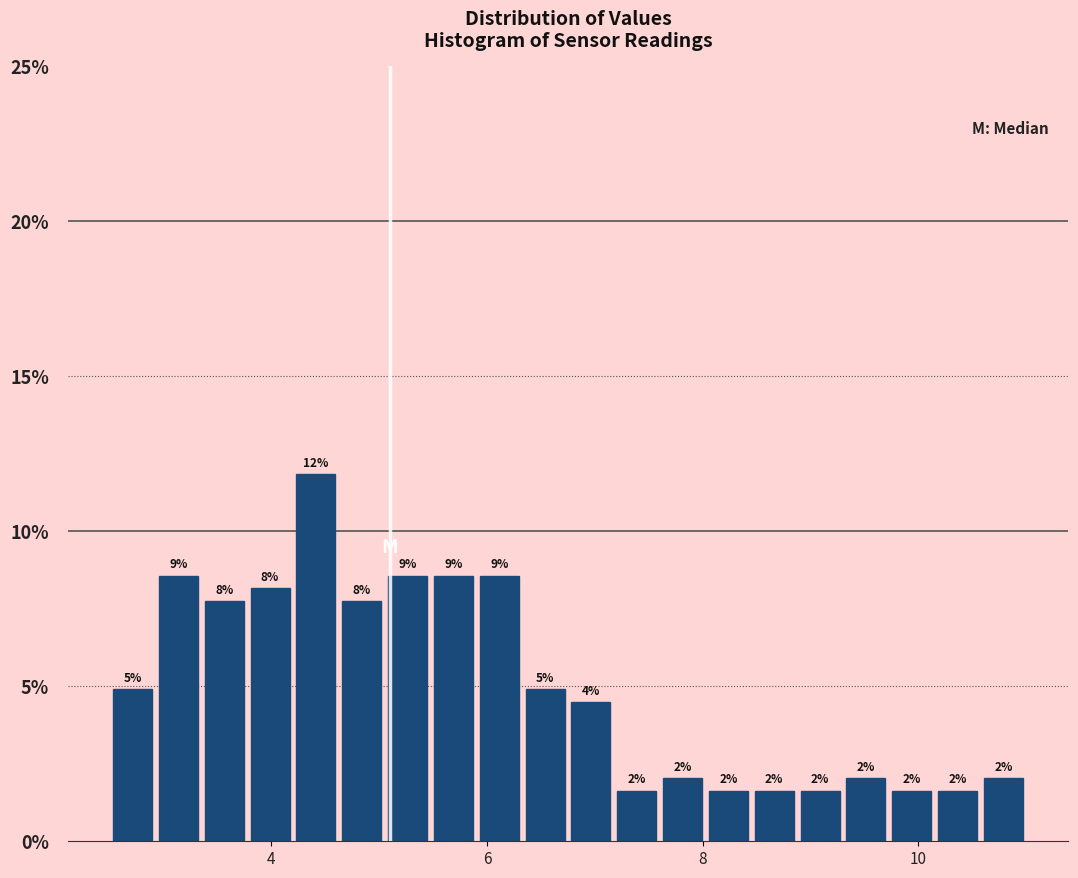

Around what value on the x-axis is the tallest bar? Give the approximate position of its centre, as read against the axis.

4.4